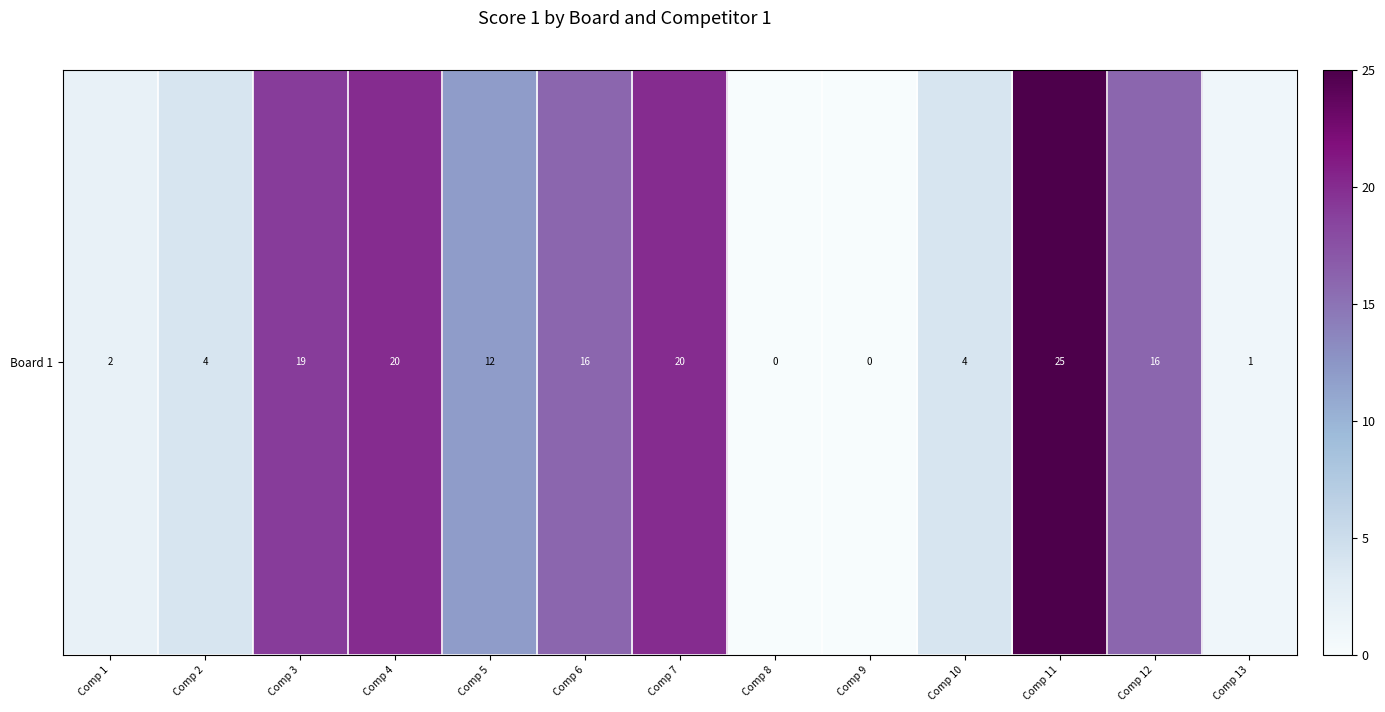

What is the difference between the second highest and second lowest values?

20